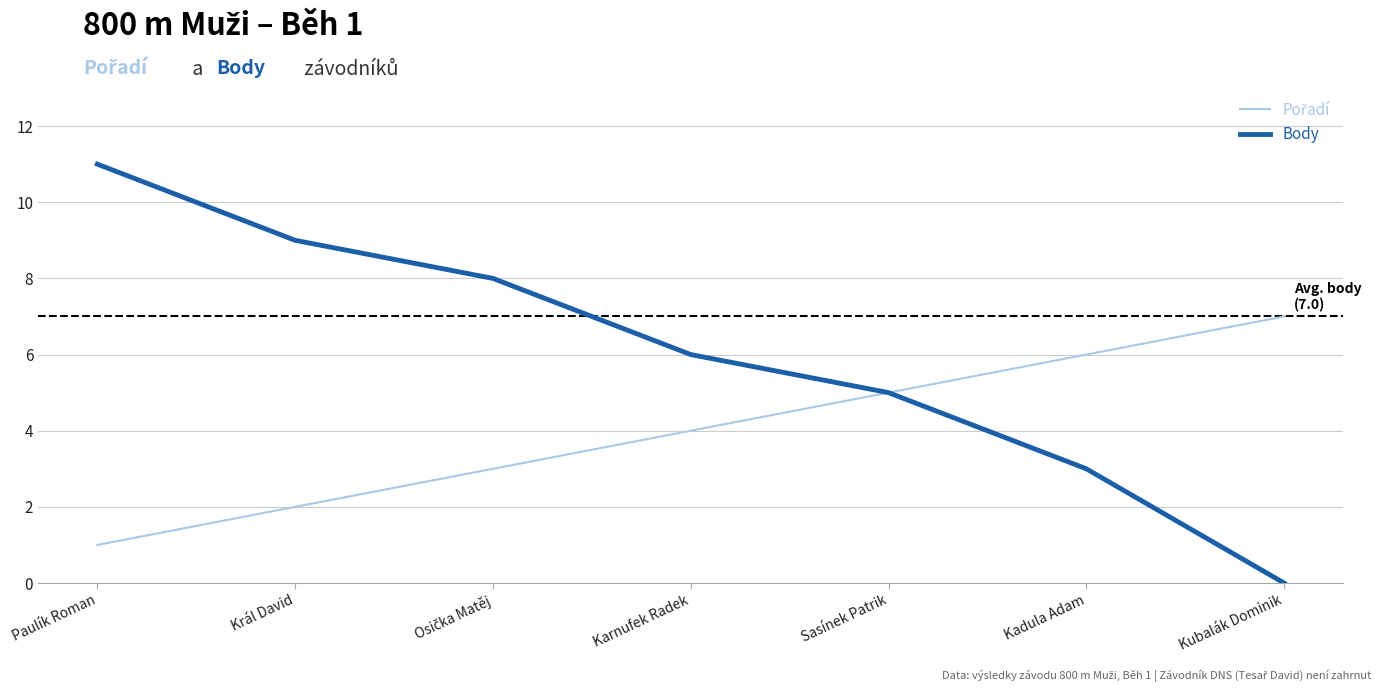

Which series has the largest range (max minus min)?

Body